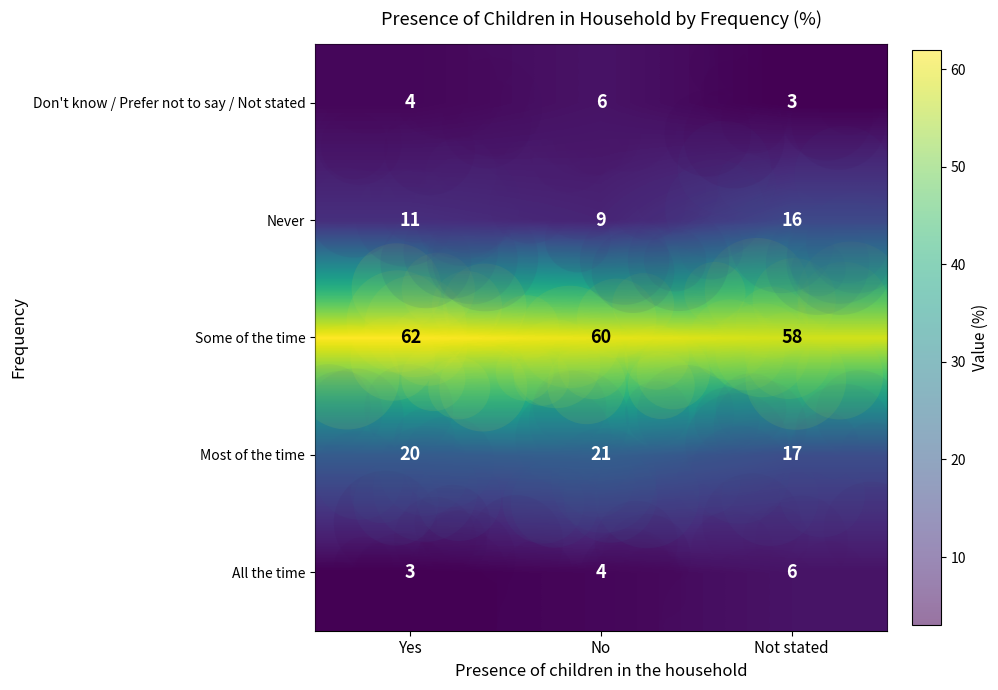

Which series has the largest total across all categories?

Some of the time